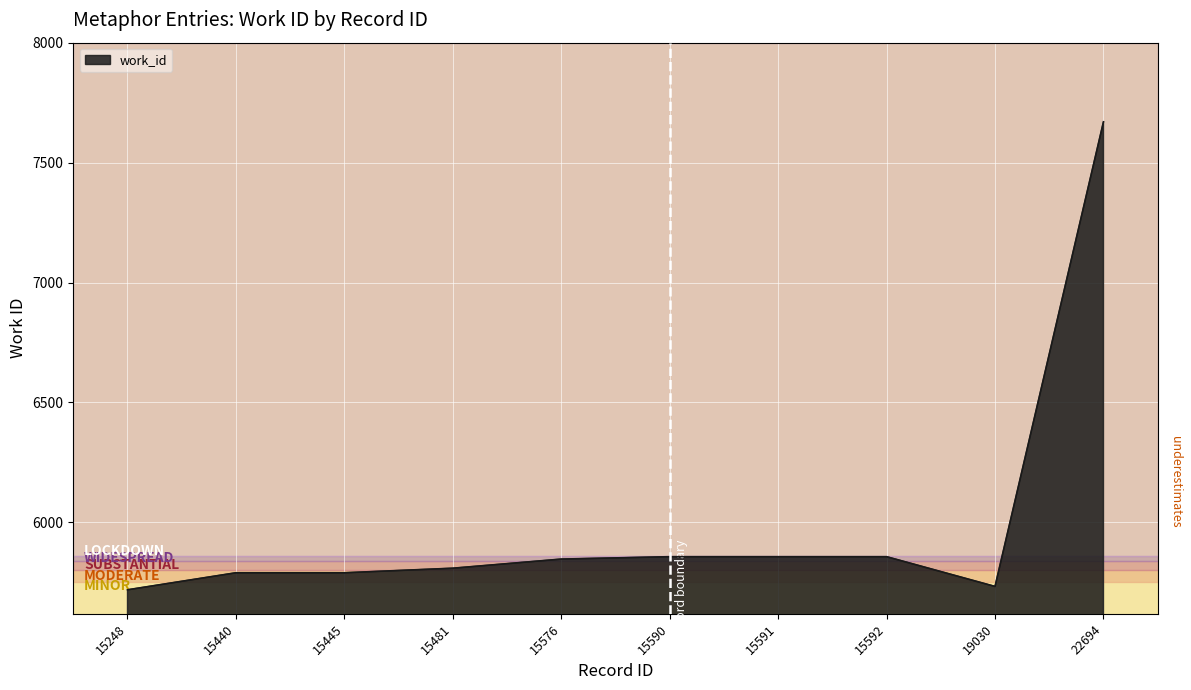

What is the difference between the values at 15248 and 22694?

1951